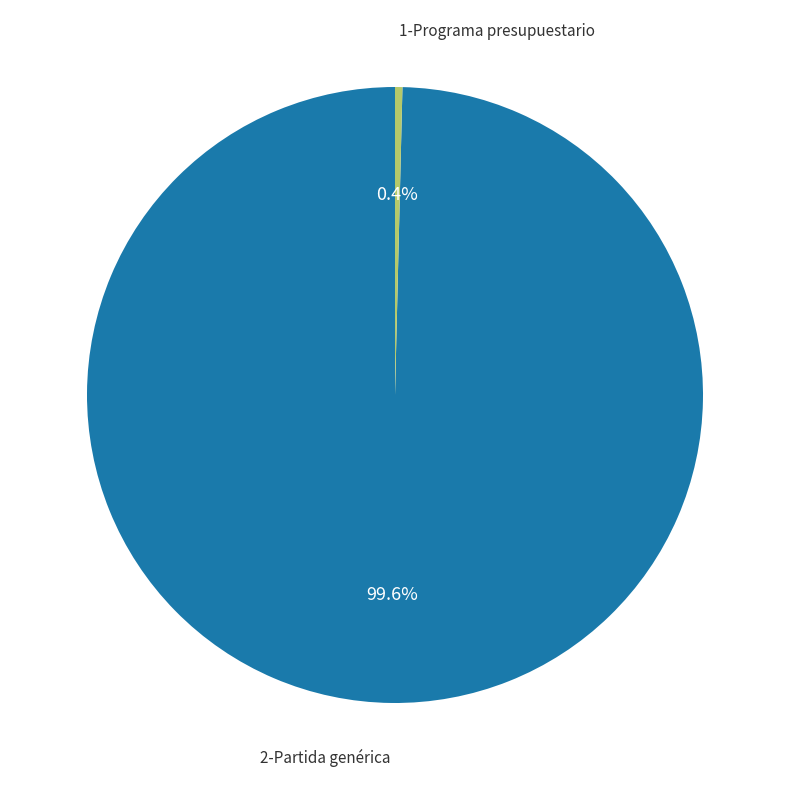

Count the number of slices in the pie.

2